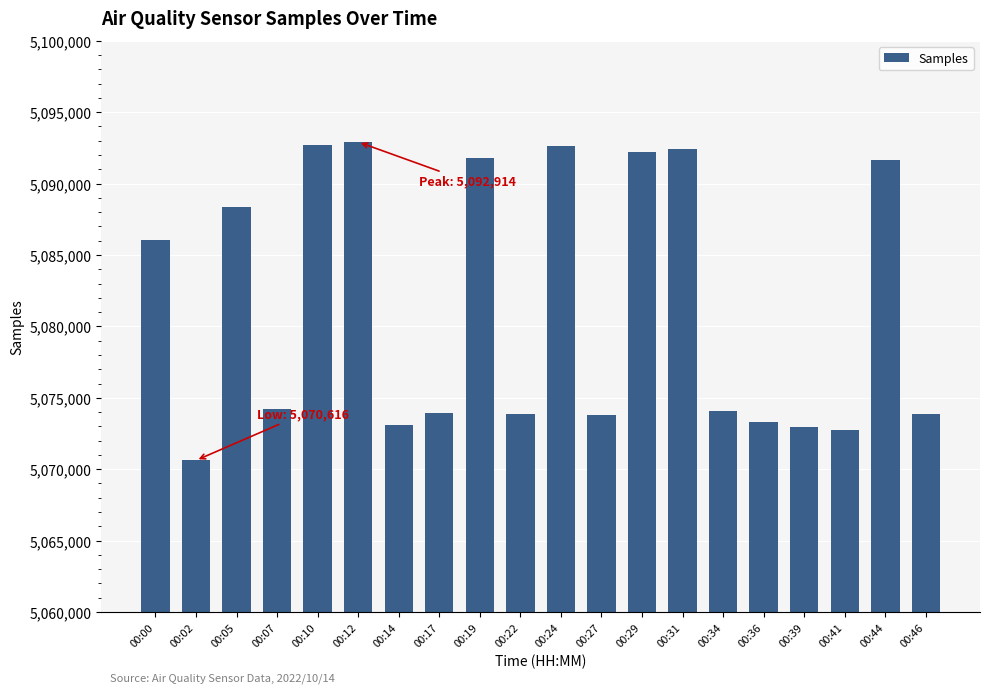

How many bars are there in total?

20